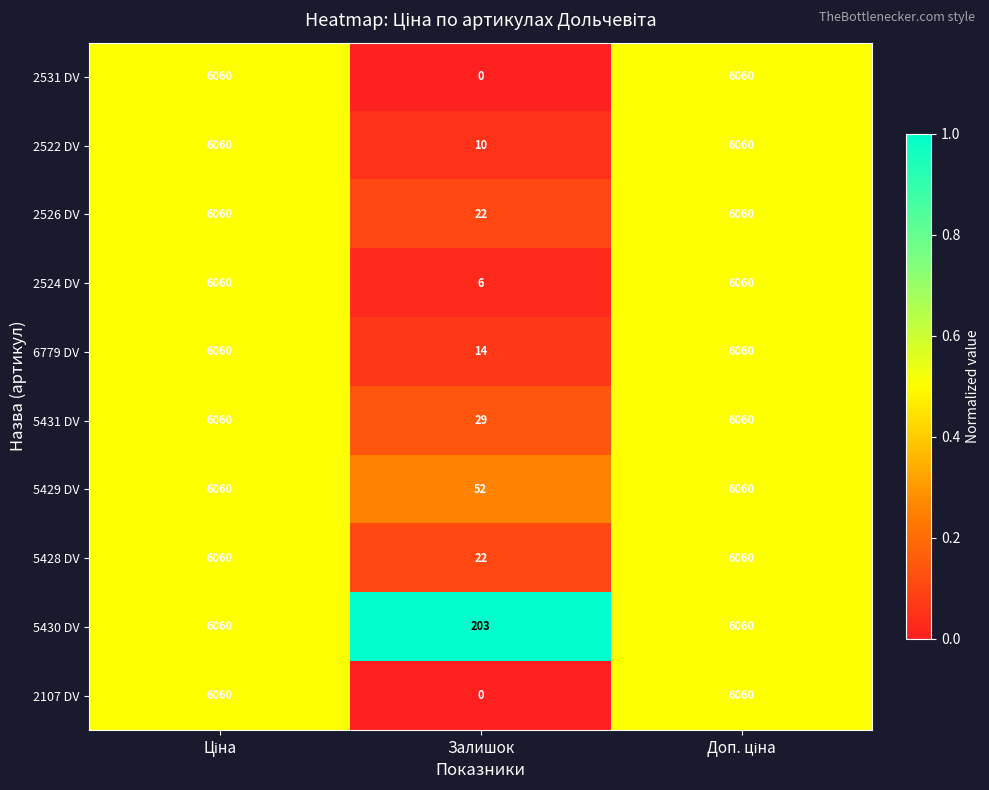

The 2526 DV series shows 38 at Залишок. True or false?

False